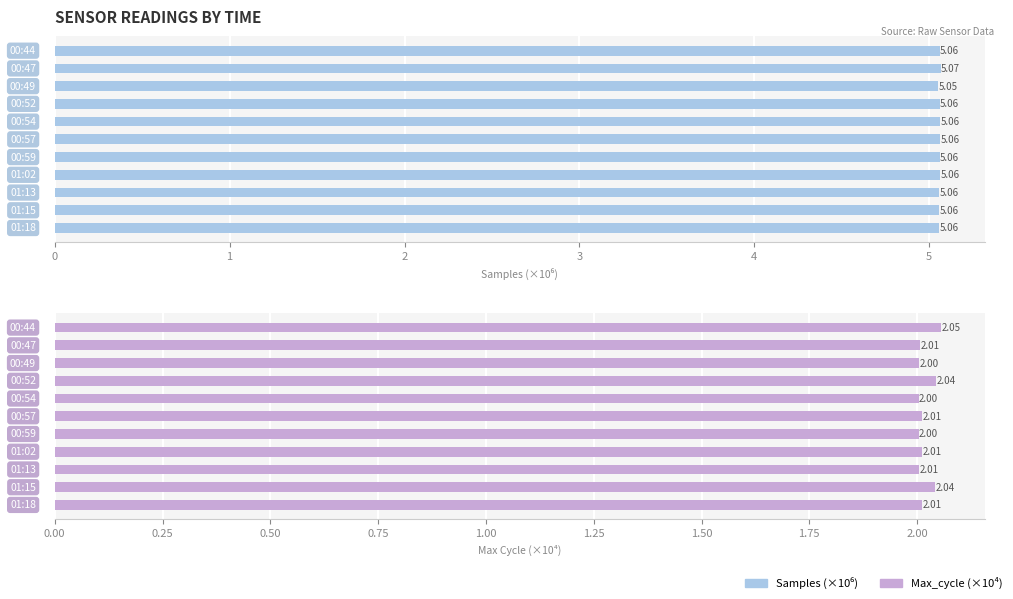

Read the Max_cycle (×10⁴) value at 6.

2.0